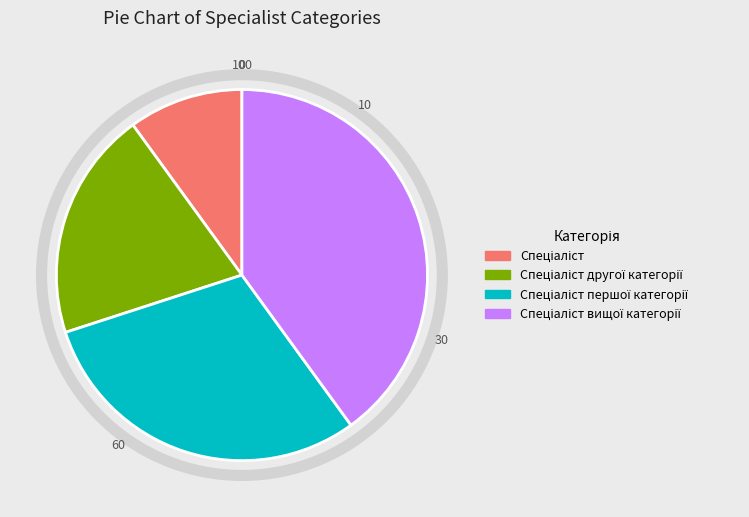

Is there any slice that represents more than half of the pie?

No